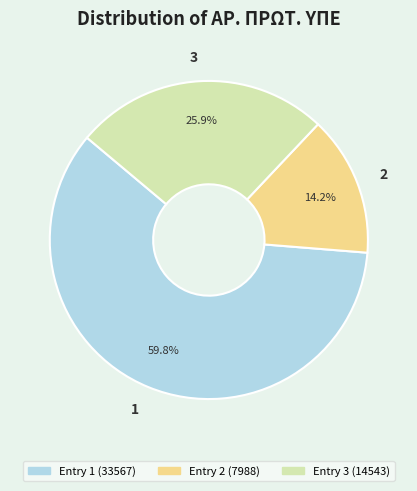

Is it true that 2 is 7% of the pie?

False